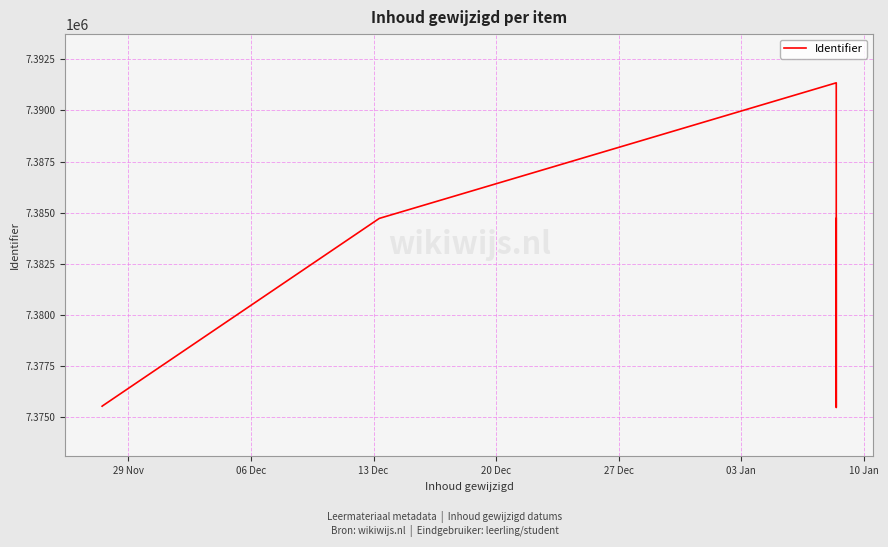

What is the smallest value displayed?

7375482